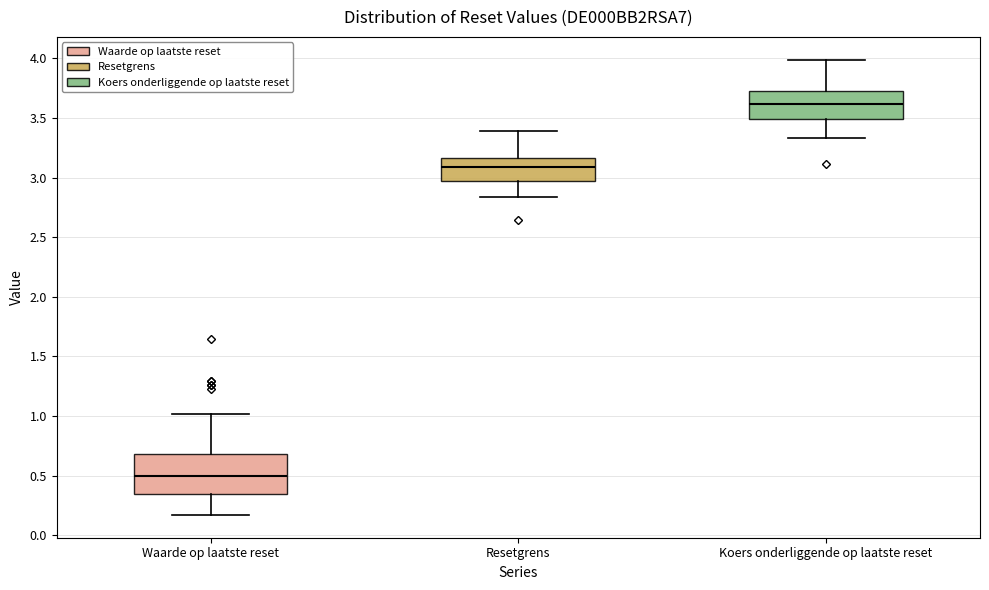

Reading left to right, read every box against the y-axis: the position of its median line, the range the box covers, and the ends of its whiskers. The values are not printed on the chart, so give them approximately, as read against the axis.

Waarde op laatste reset: median 0.50, box 0.35 to 0.70, whiskers 0.15 to 1.00
Resetgrens: median 3.10, box 2.95 to 3.15, whiskers 2.85 to 3.40
Koers onderliggende op laatste reset: median 3.60, box 3.50 to 3.70, whiskers 3.35 to 4.00